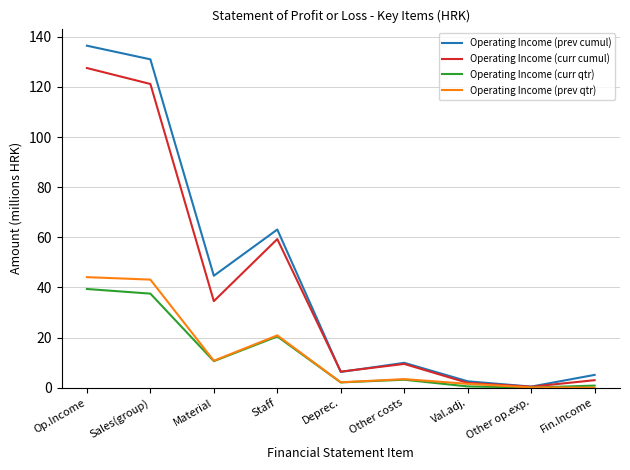

How many times do Operating Income (curr qtr) and Operating Income (prev qtr) cross each other?

1